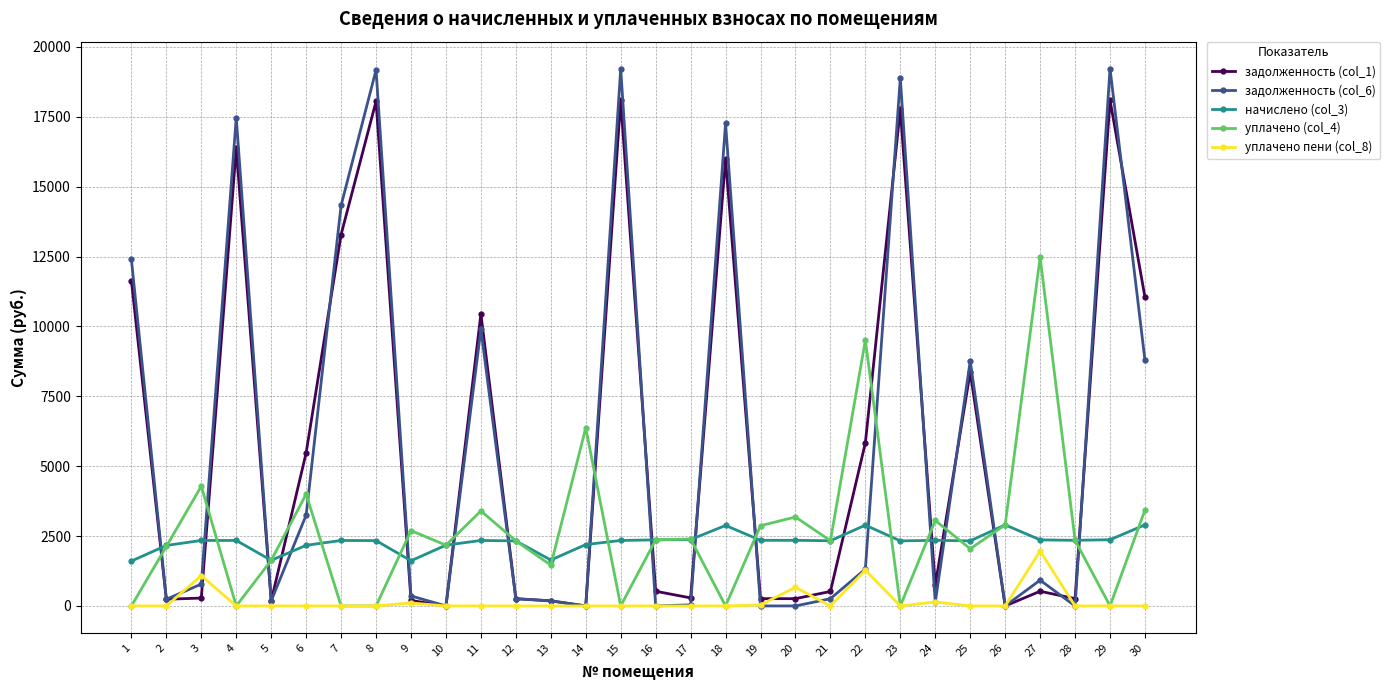

What is the value of the задолженность (col_6) point at the 6th from the left?

3249.3